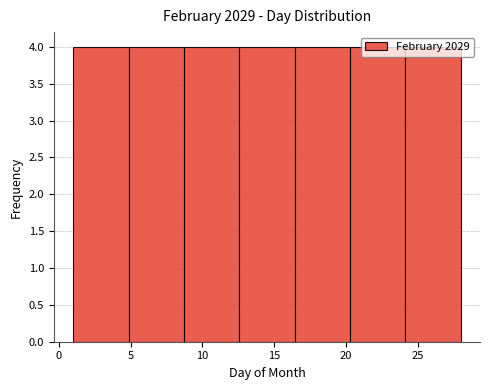

How tall is the bar that spans 8.5 to 12.5 on the x-axis? Neither the bar edges nor the heights are printed on the chart, so give them approximately, as read against the axes.

4